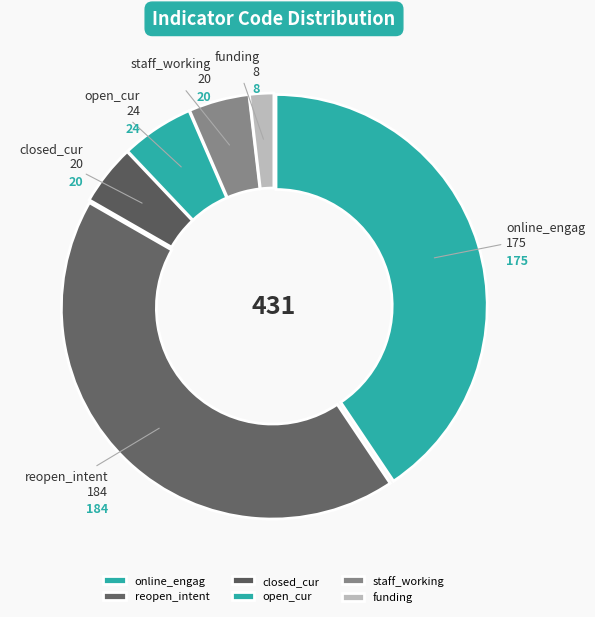

Is it true that reopen_intent is 43% of the pie?

True